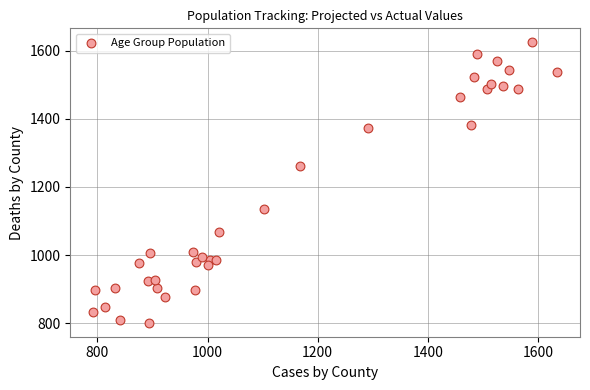

What is the range of Y values (max minus min)?

822